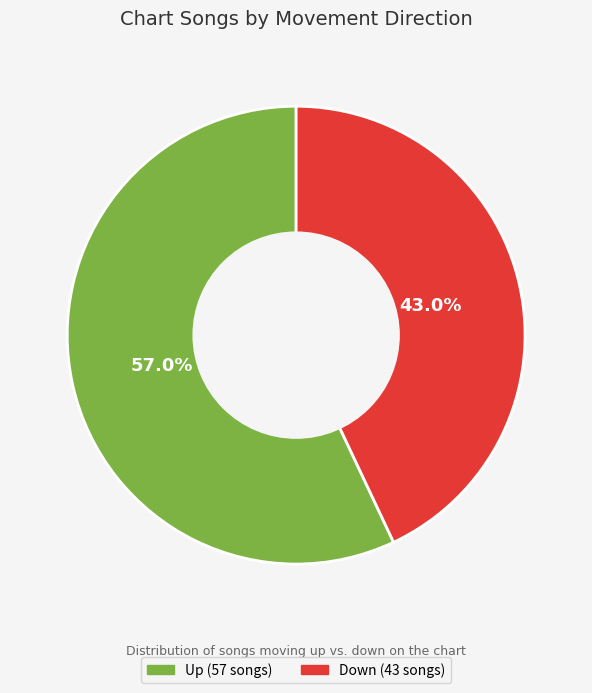

Is there a majority slice in this chart?

Yes